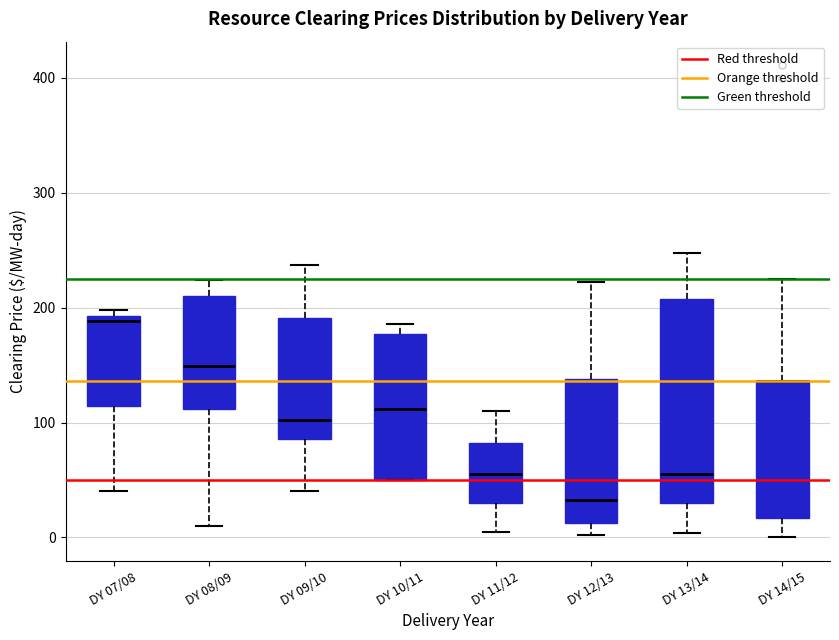

Comparing the boxes themselves (not the whiskers), which one is the tallest?

DY 13/14